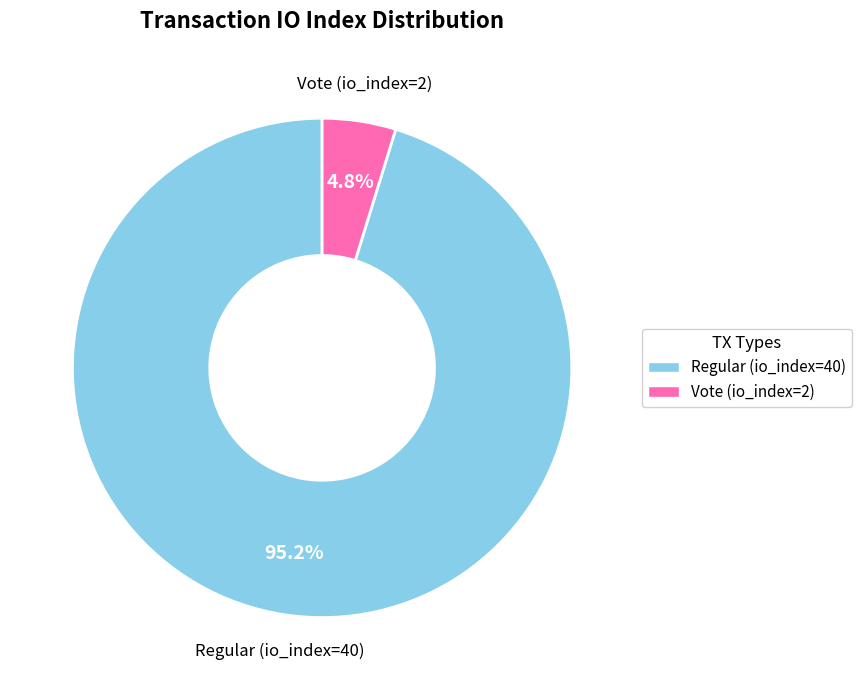

Does Regular (io_index=40) account for over 50% of the chart?

Yes